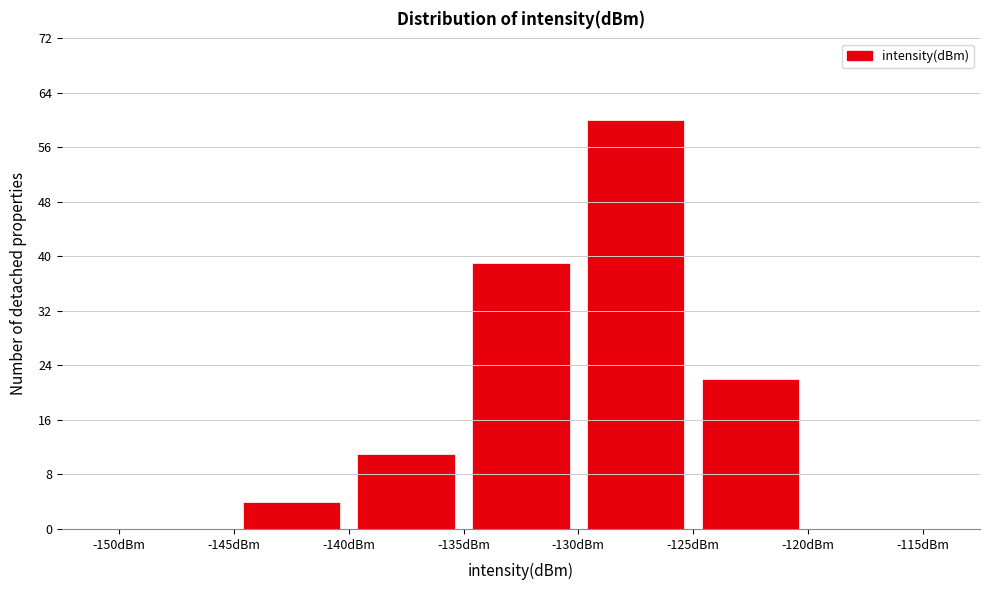

What is the height of the bar covering -135 to -130 on the x-axis? The values are not printed on the chart, so give them approximately, as read against the axis.

39